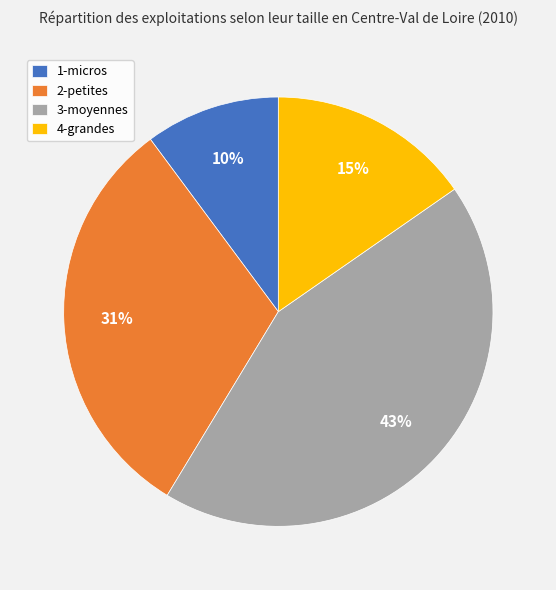

Which slice is the smallest?

1-micros